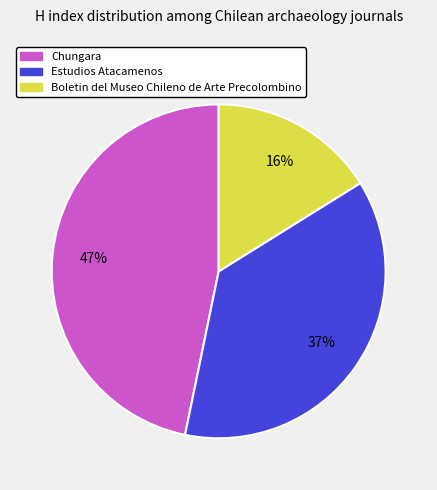

Do Boletin del Museo Chileno de Arte Precolombino and Estudios Atacamenos together represent more than half of the pie?

Yes